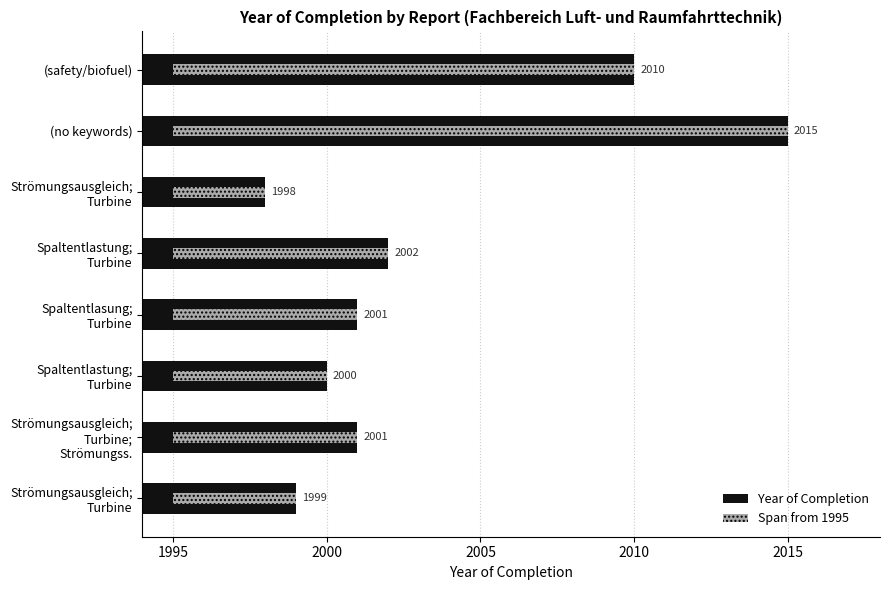

What is the average value?

2003